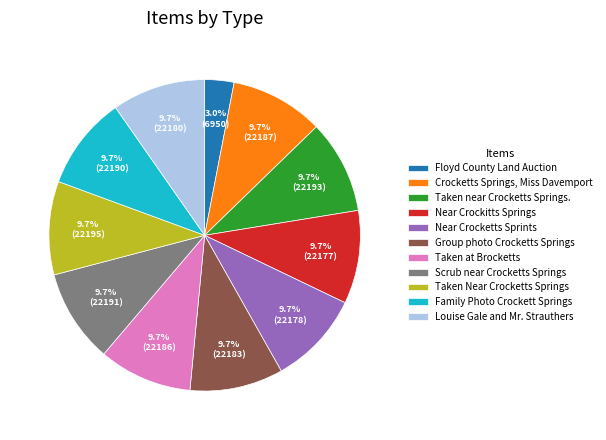

Does any single category account for the majority?

No